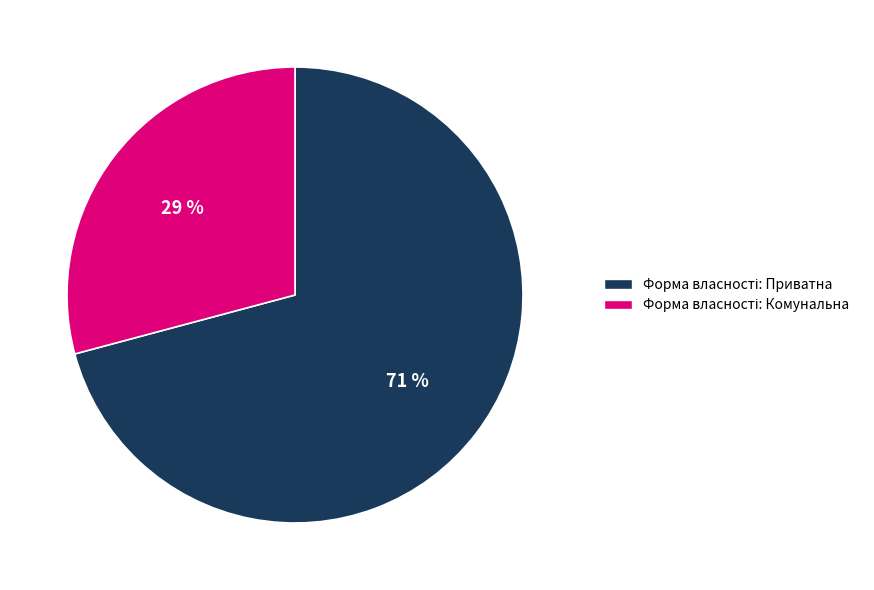

To the nearest percent, what is the average slice percentage?

50%